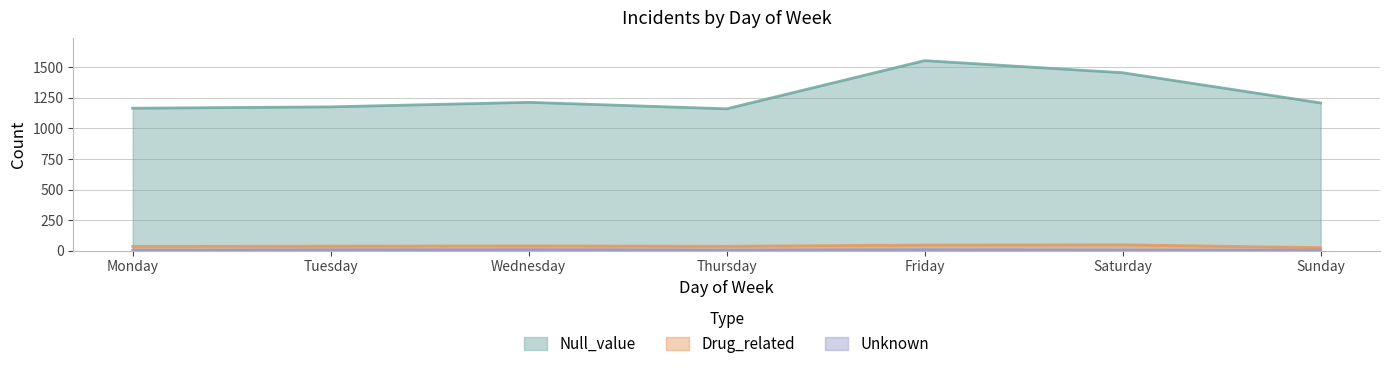

Which category has the highest value across all series?

Friday